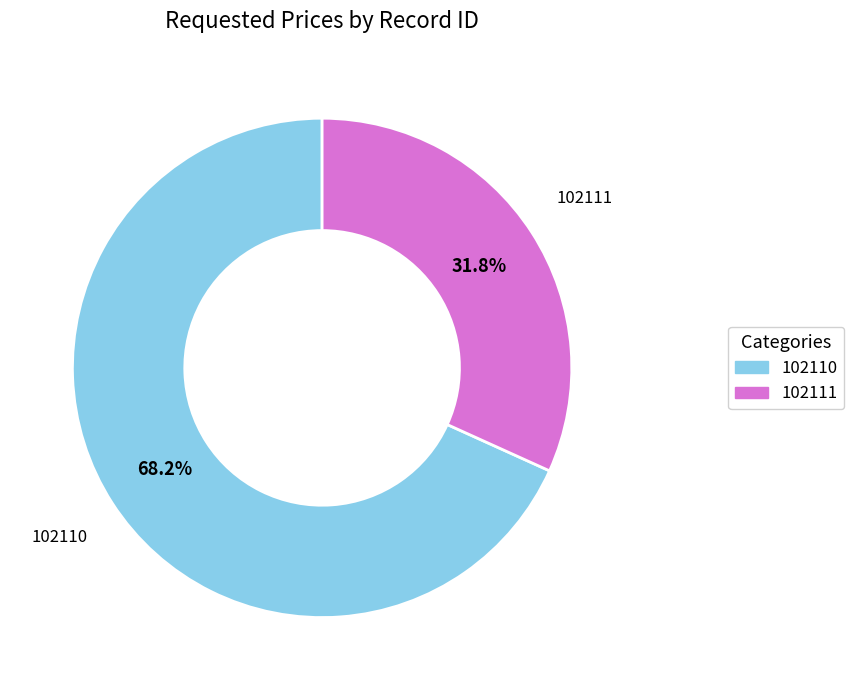

What percentage do 102110 and 102111 together represent?

100.0%